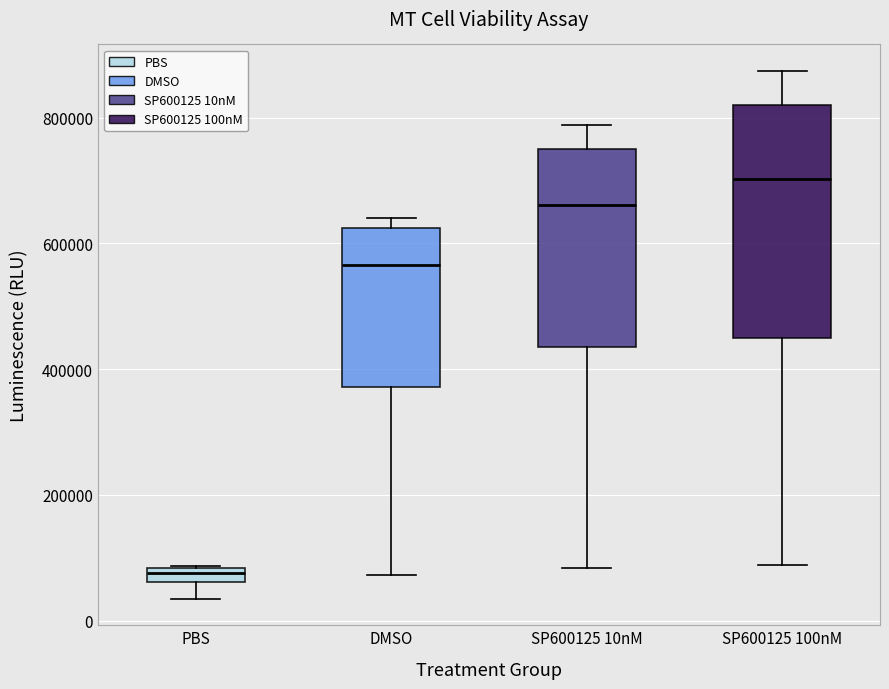

Where is the lower edge of the box for DMSO on the y-axis? The values are not printed on the chart, so give them approximately, as read against the axis.

380000